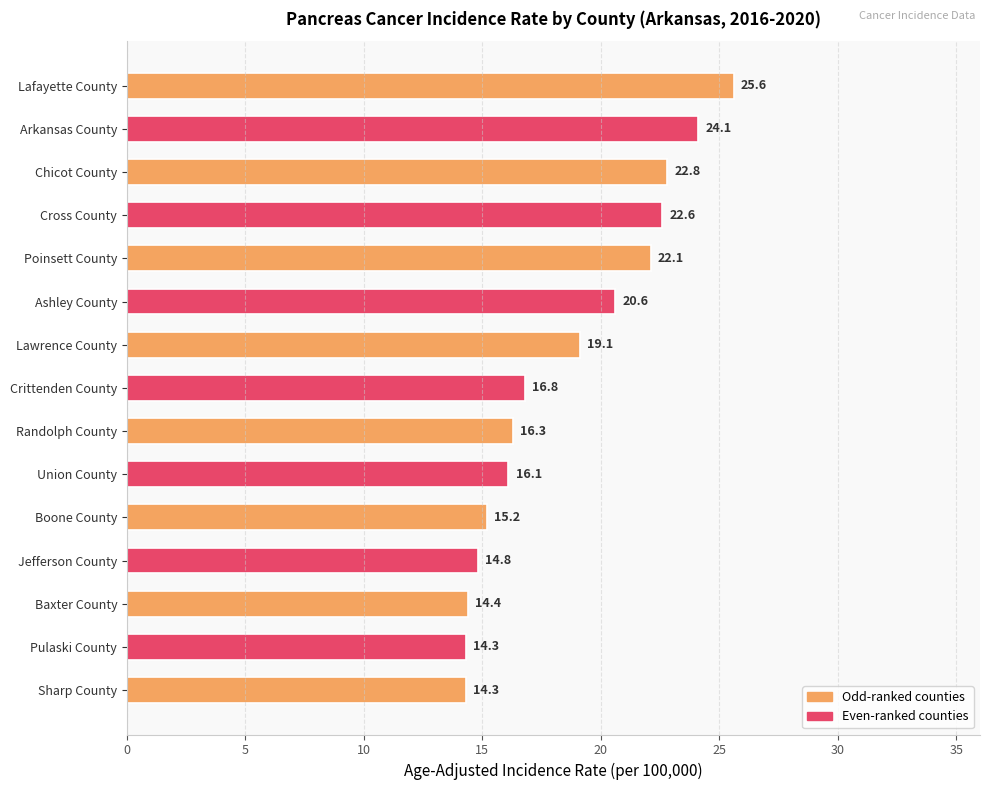

How many data points does each series have?

15